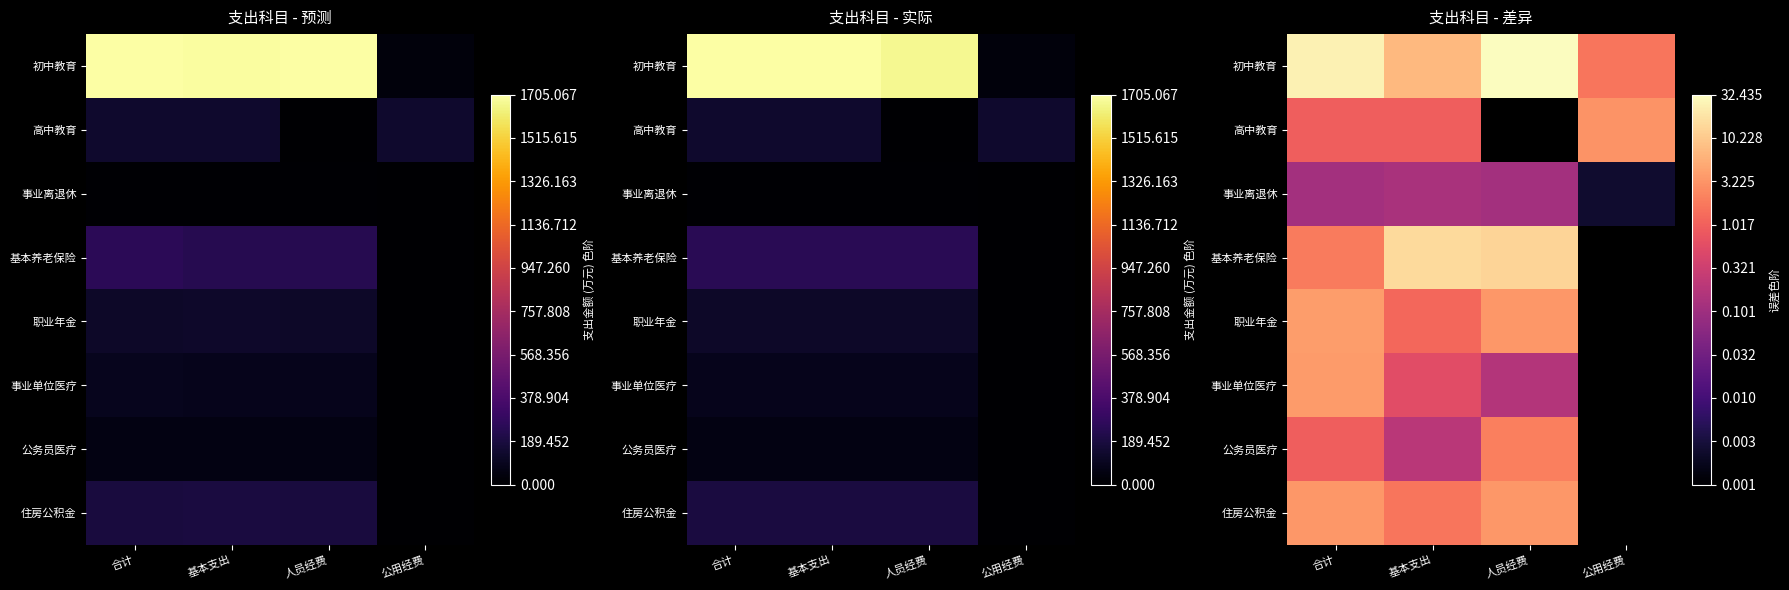

Between 合计 and 公用经费, which series saw the biggest shift?

初中教育